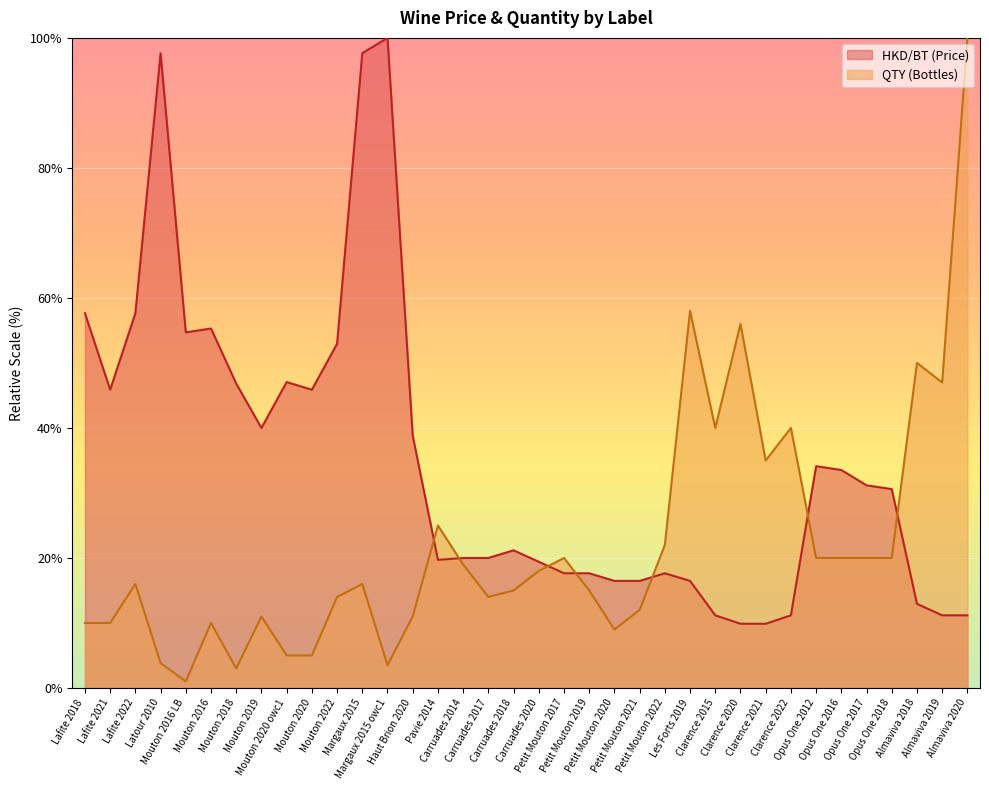

True or false: HKD/BT (Price) and QTY (Bottles) cross at least once.

True